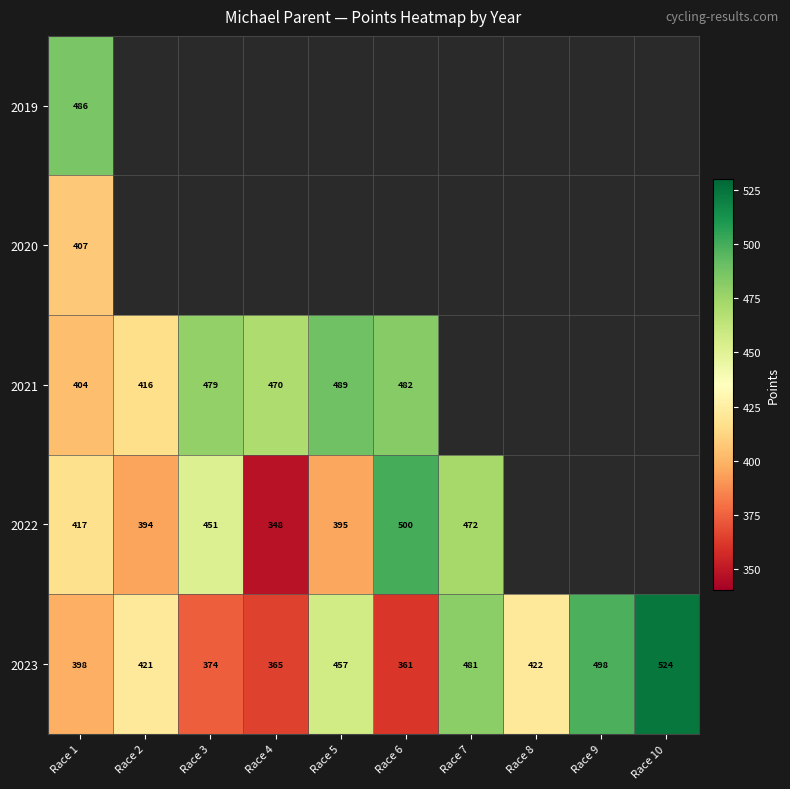

What is the maximum value shown in the chart?

523.9